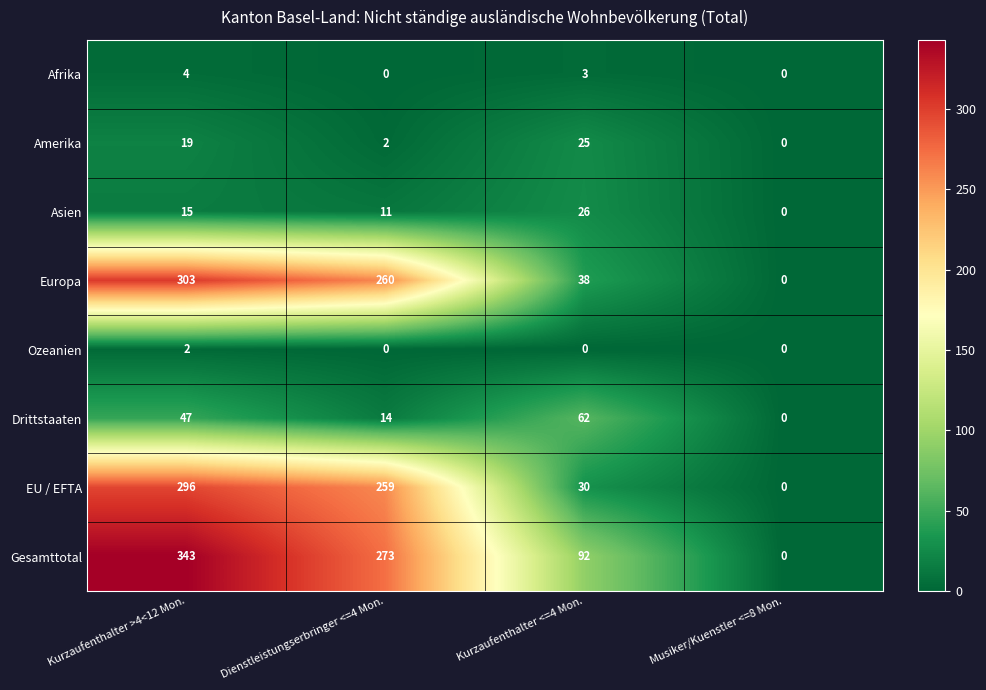

How many values in the Amerika series are below 19?

2